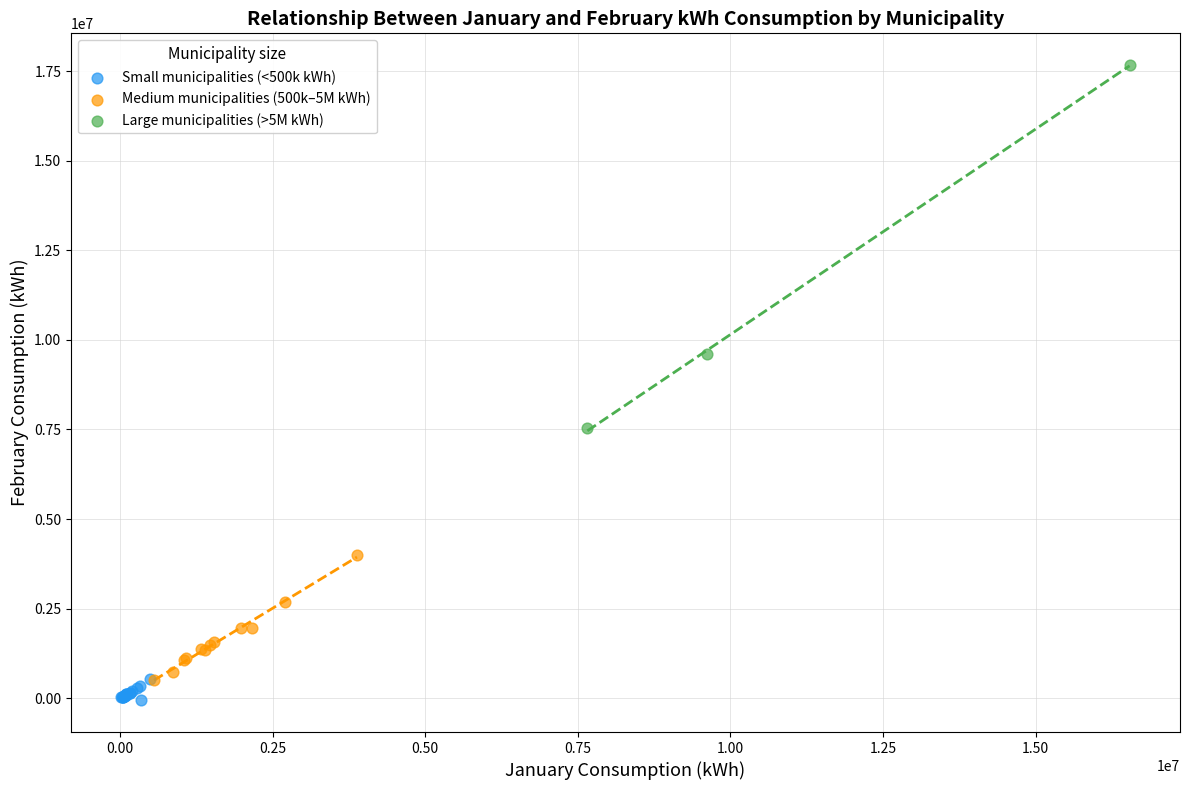

Which series has the largest Y range (max minus min)?

Large municipalities (>5M kWh)